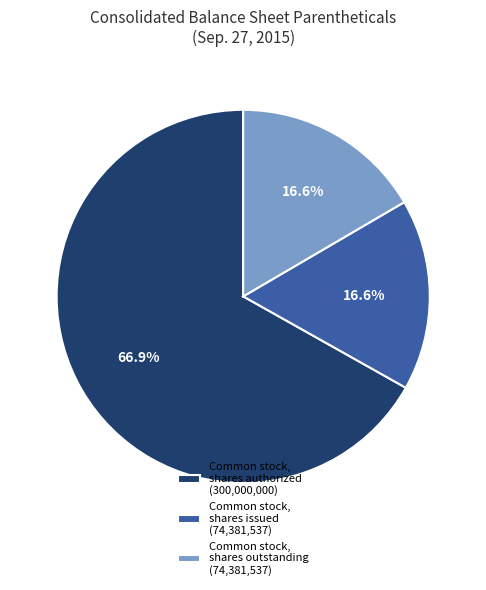

Which slice is the largest?

Common stock, shares authorized (300,000,000)